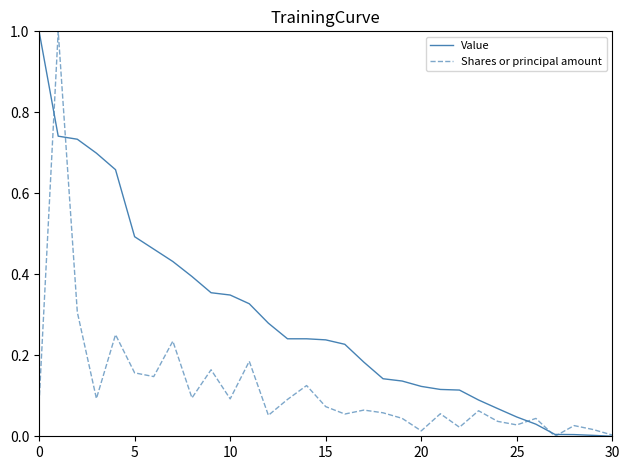

In Shares or principal amount, how many points are higher than both neighbors (excluding endpoints)?

11